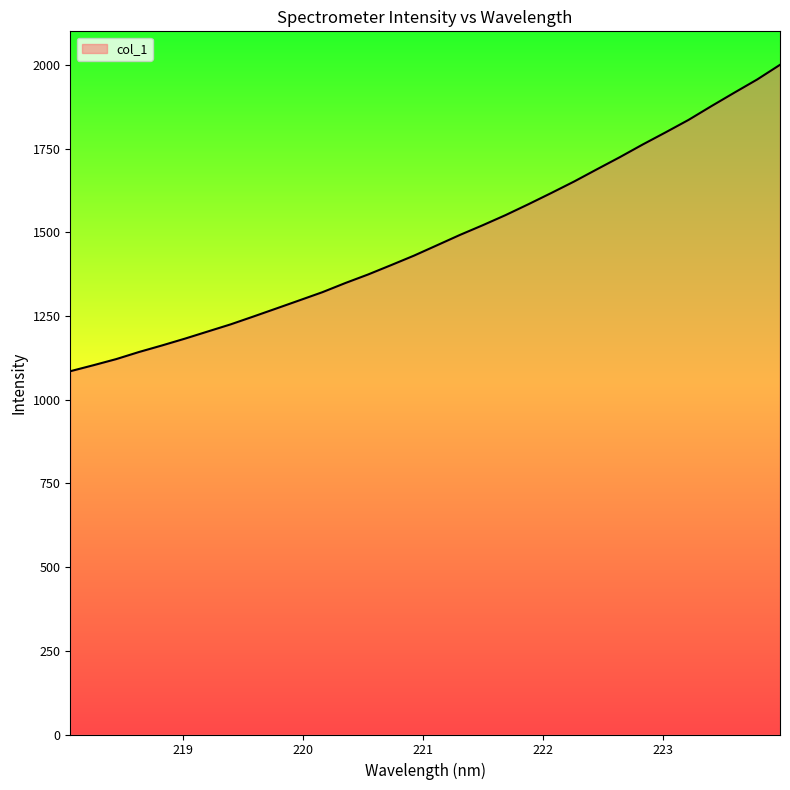

What is the greatest value displayed?

2000.7